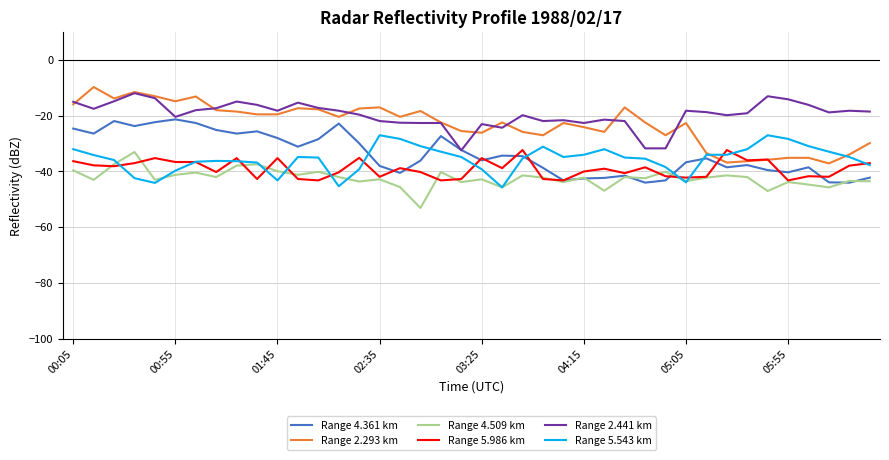

What is the greatest value displayed?

-9.7